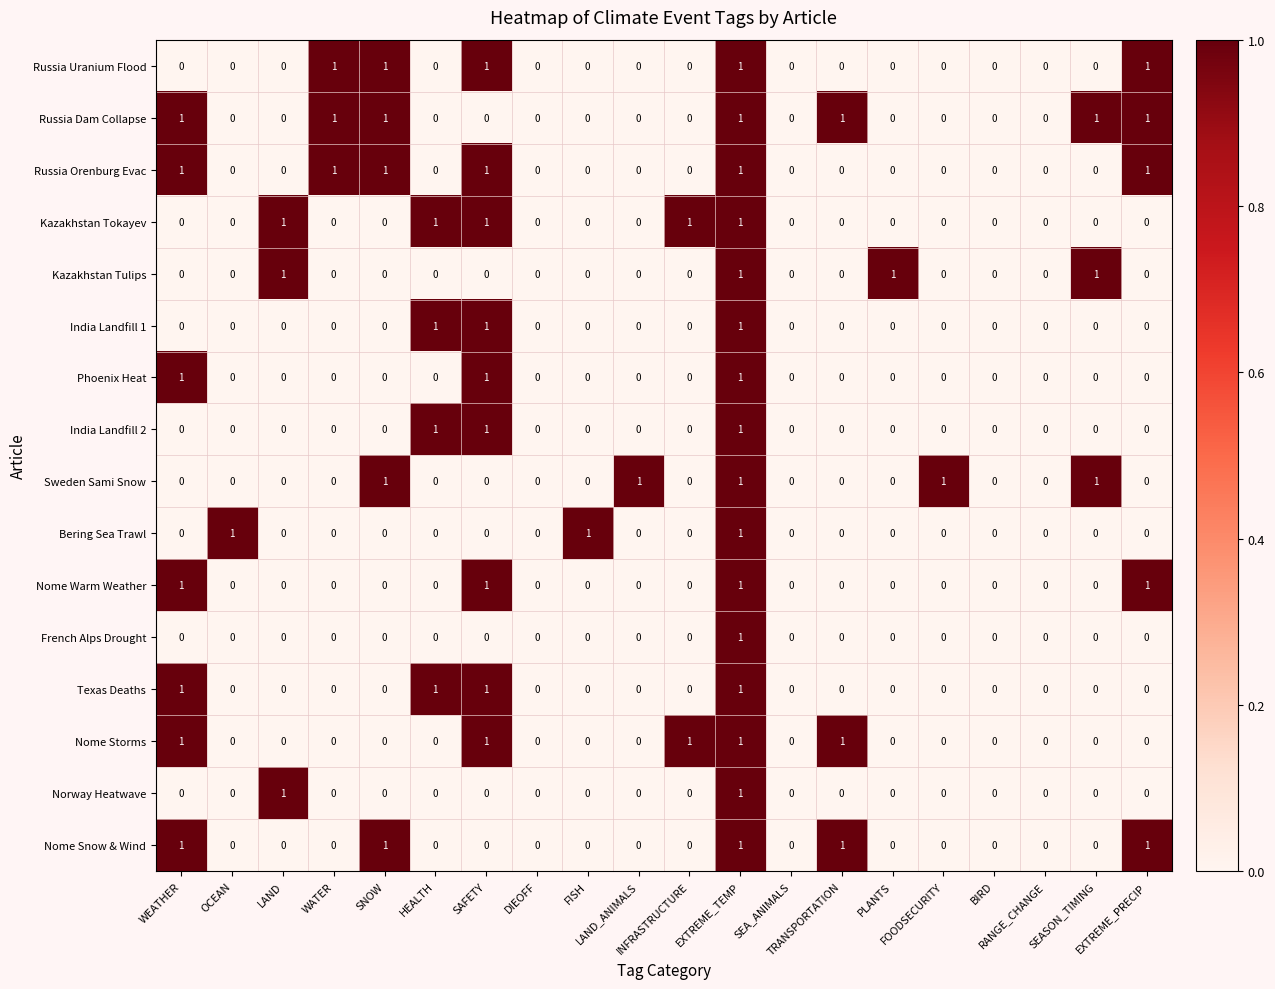

Count the number of data series in this chart.

16